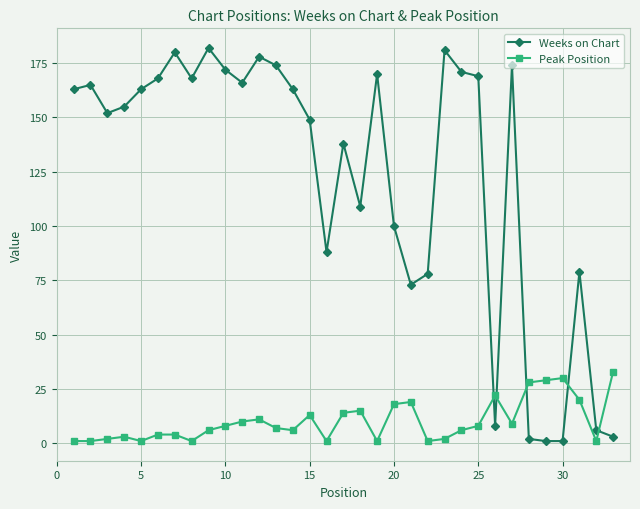

Which series has the largest total across all categories?

Weeks on Chart